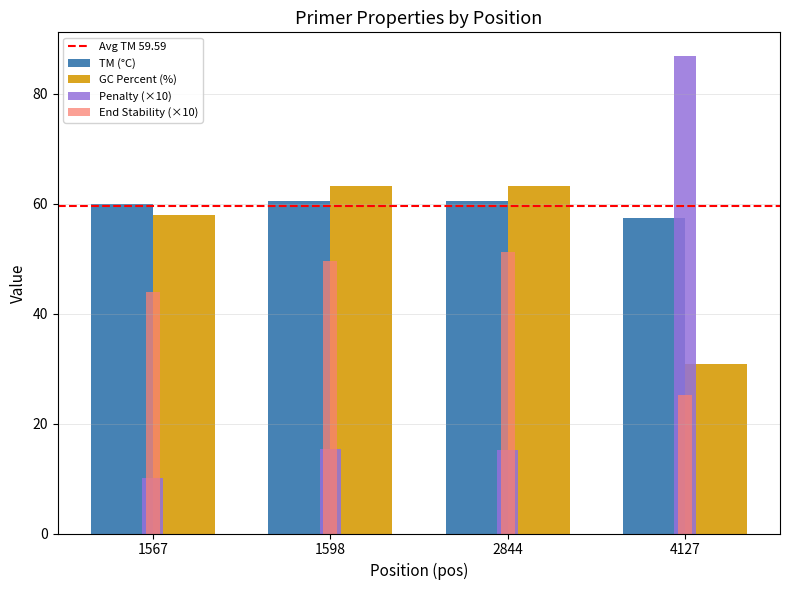

Rank the series by their average value, from lowest to highest.

Penalty (×10), End Stability (×10), GC Percent (%), TM (°C)